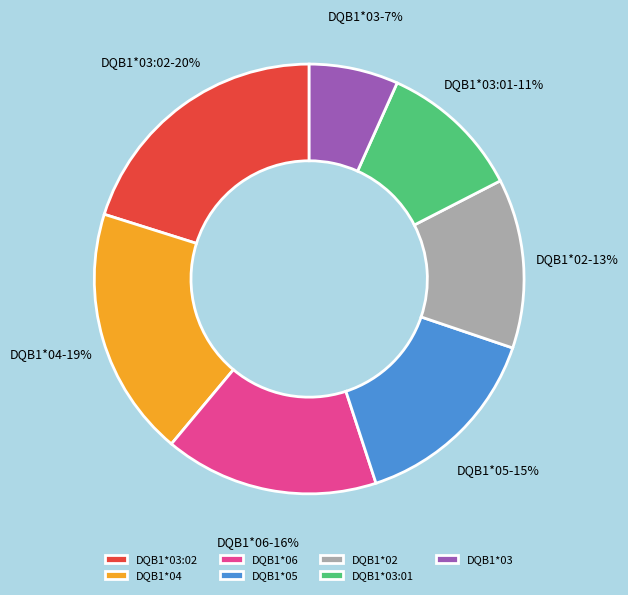

To the nearest percent, what is the average slice percentage?

14%